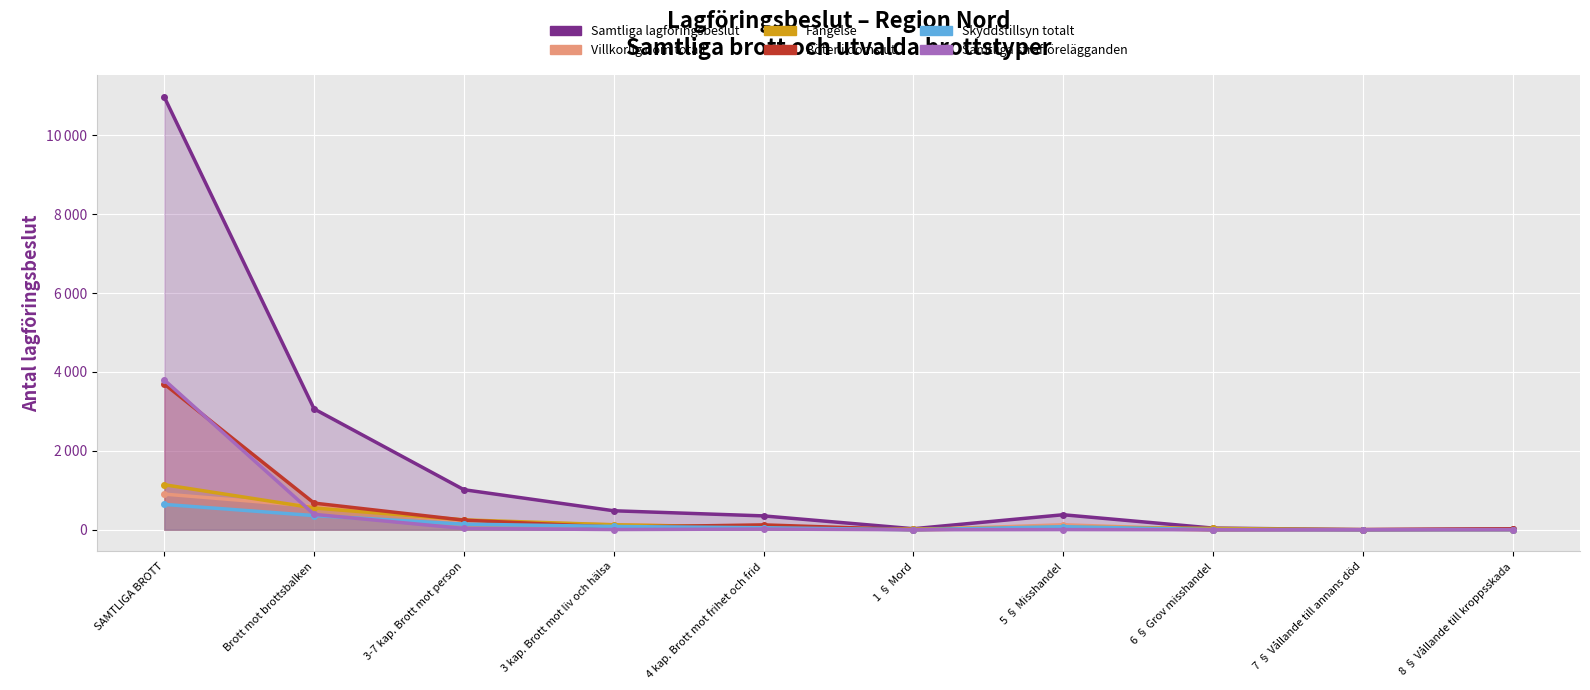

Count the number of categories in the chart.

10